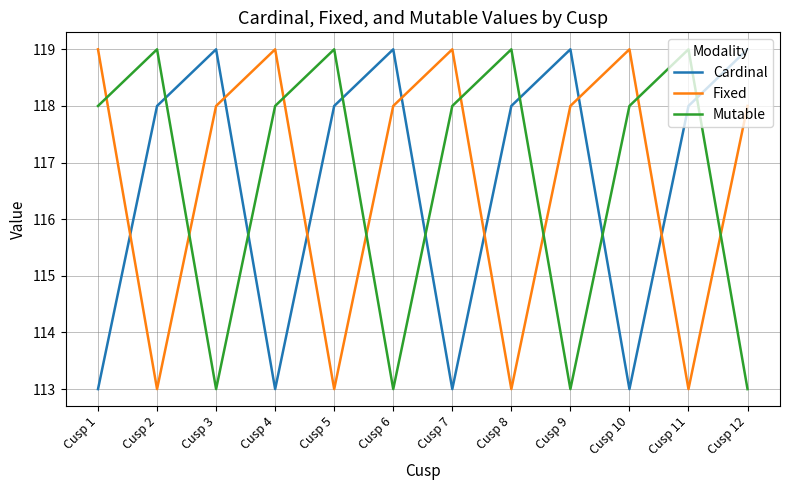

True or false: Fixed and Mutable cross at least once.

True